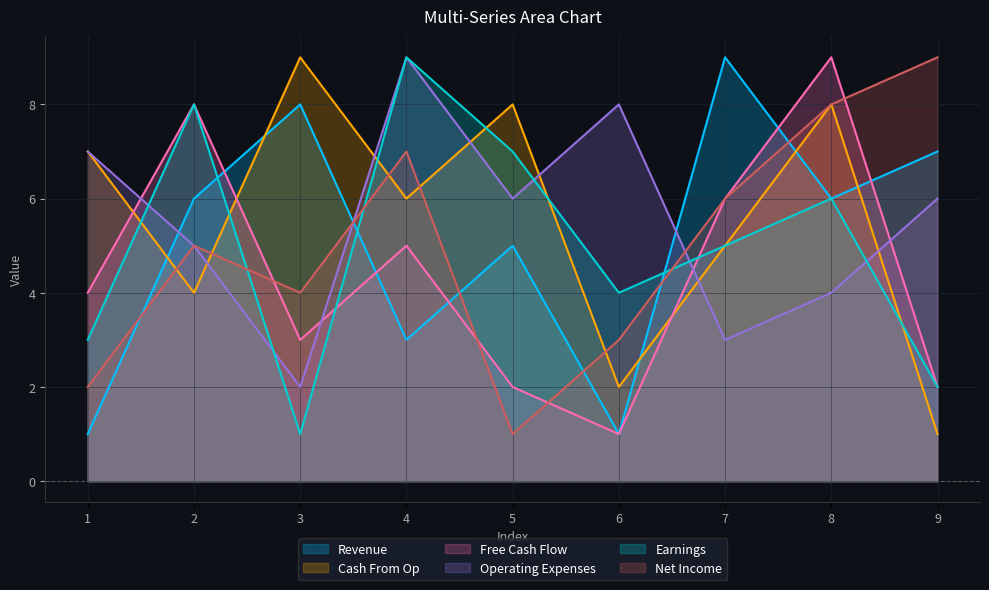

What is the difference between the second highest and second lowest values in the col_9 series?

5